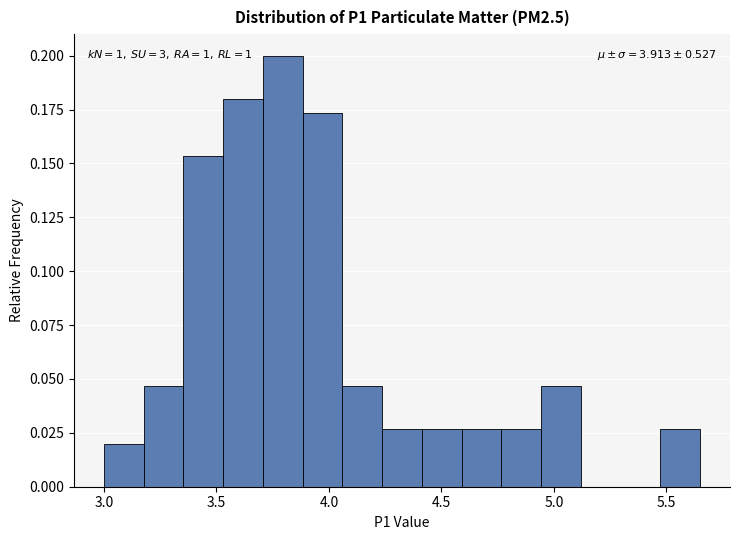

Read against the x-axis, roughly where is the centre of the tallest bar?

3.80